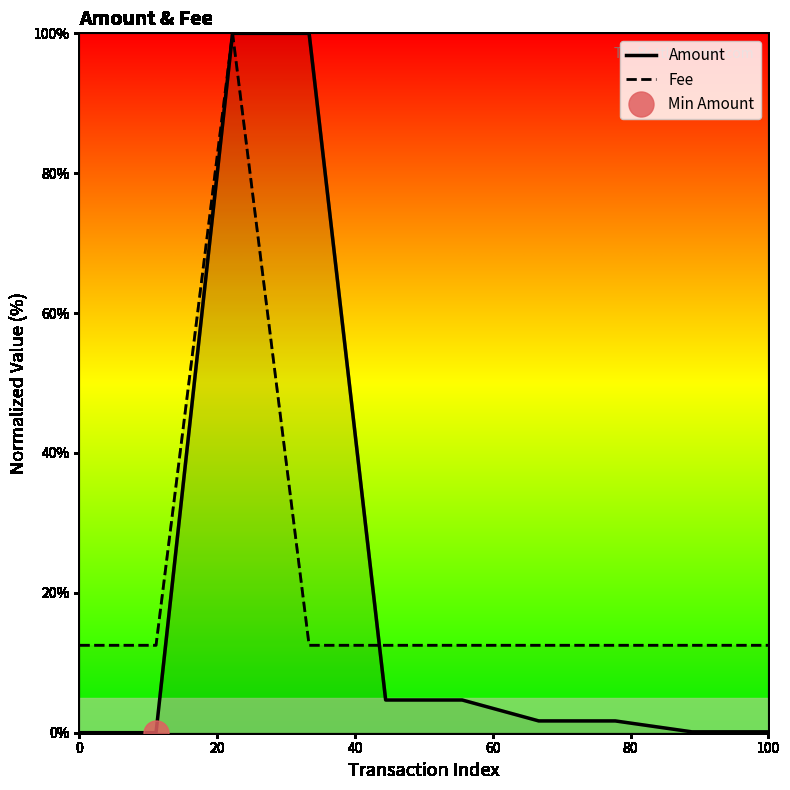

What are all the series names shown in the legend?

Amount, Fee